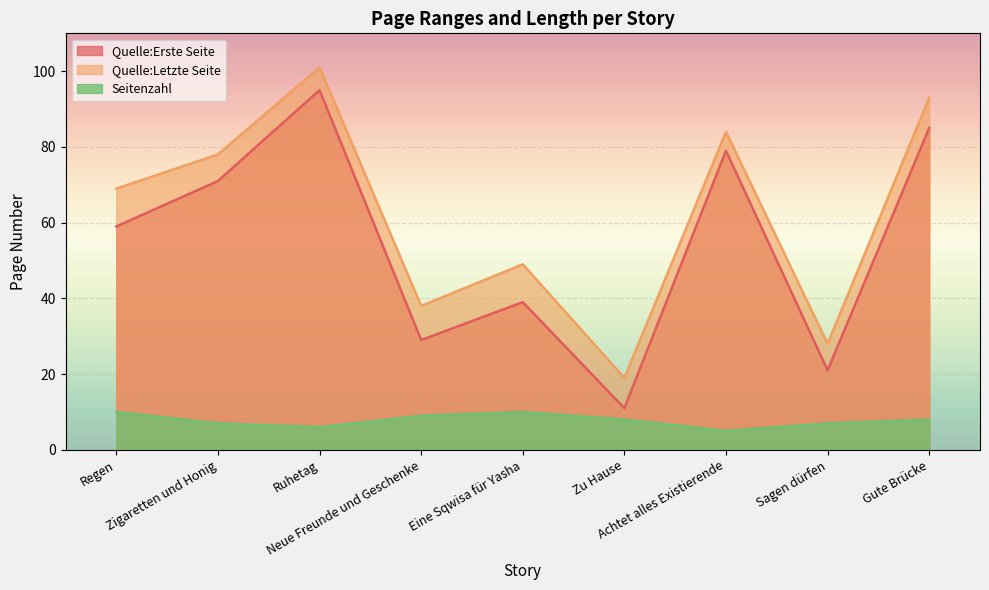

At which category is the sum across all series the highest?

Ruhetag